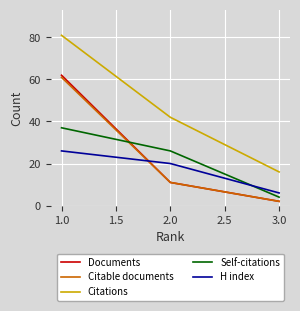

True or false: H index has a value of 13 at 1.0.

False